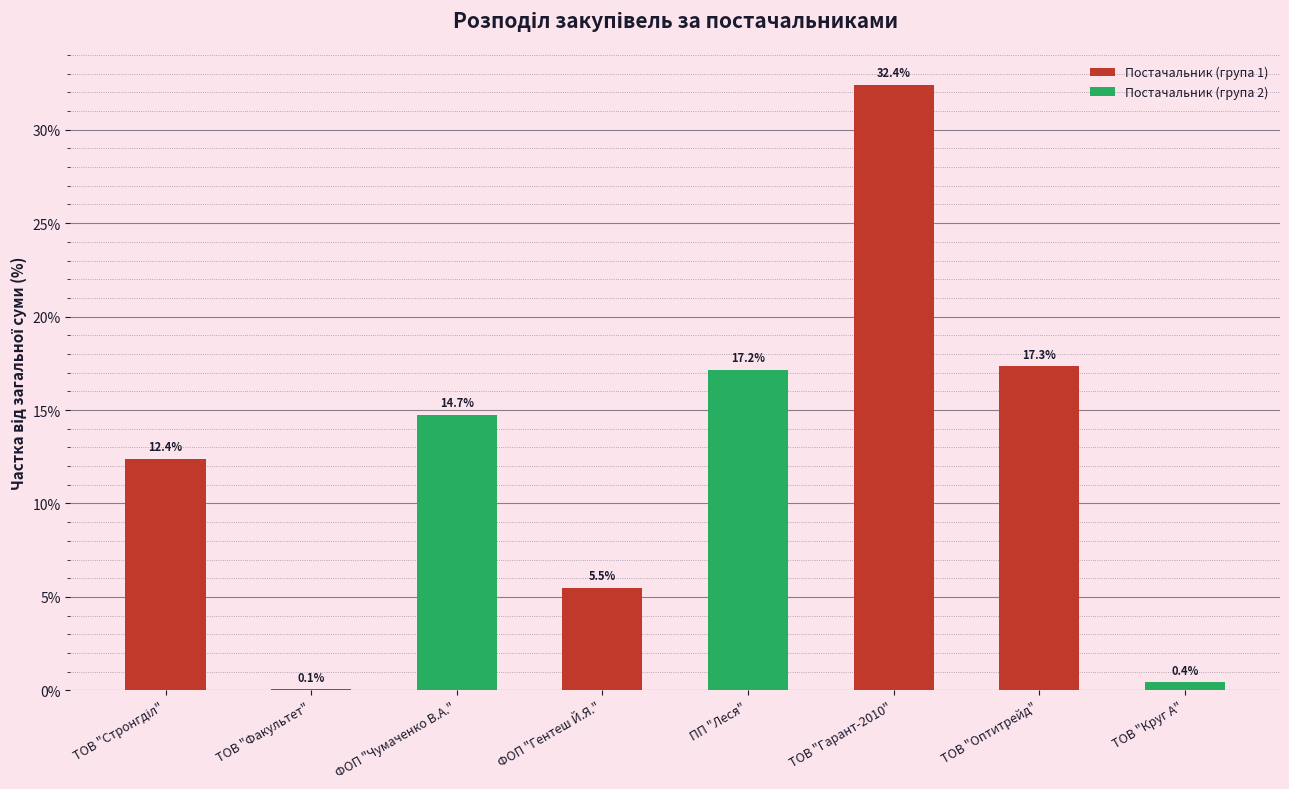

Which category has the highest value across all series?

ТОВ "Гарант-2010"